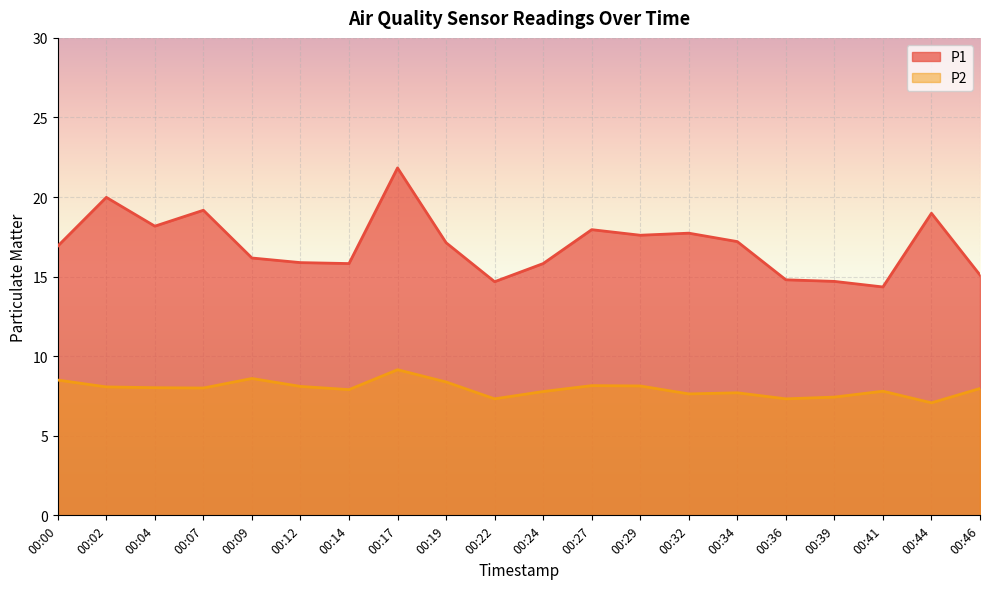

In P2, how many points are lower than both neighbors (excluding endpoints)?

6